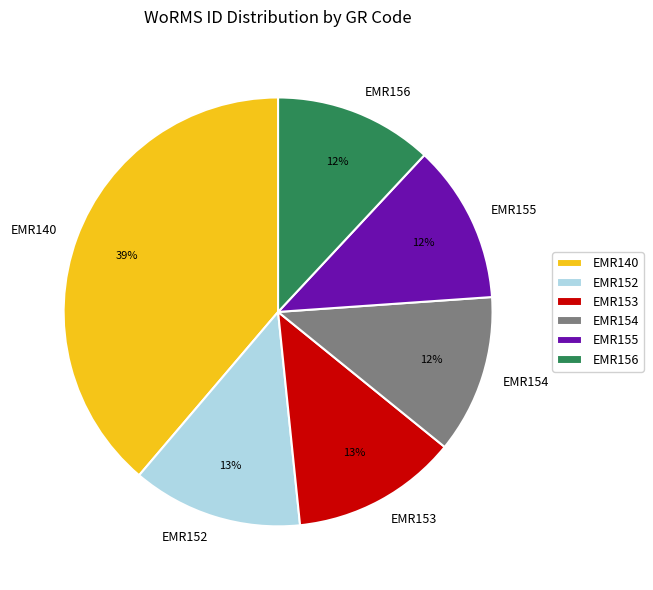

What is the largest slice in the pie chart?

EMR140